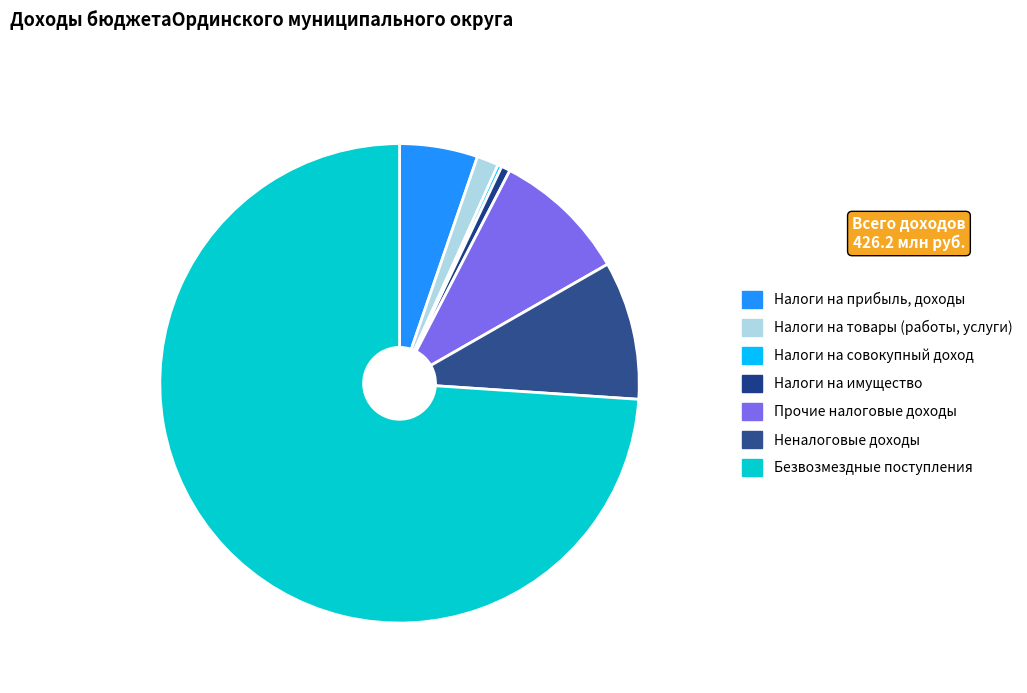

Approximately how many times larger is the value at Неналоговые доходы compared to Налоги на совокупный доход?

34.8